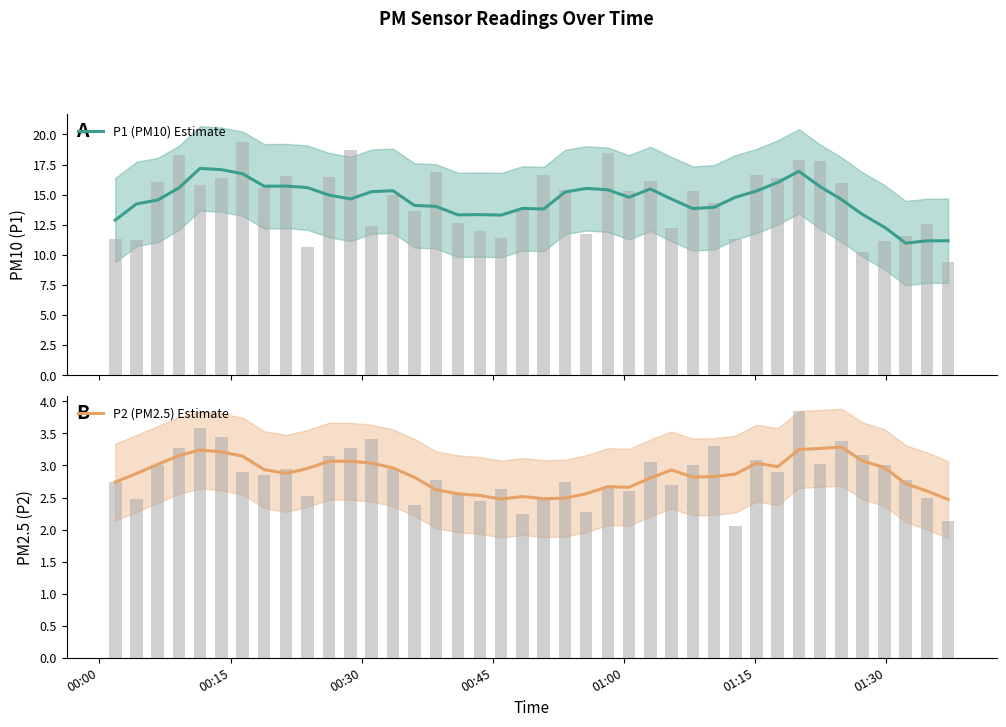

Rank the series by their maximum value, from highest to lowest.

P1 (PM10) Estimate, P2 (PM2.5) Estimate